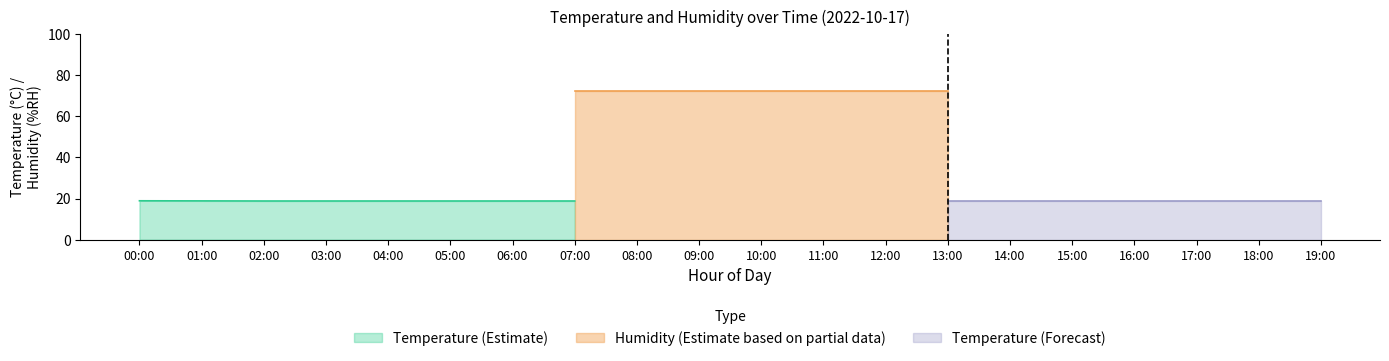

At 11:00, list the series in order from smallest to largest.

temperature, humidity